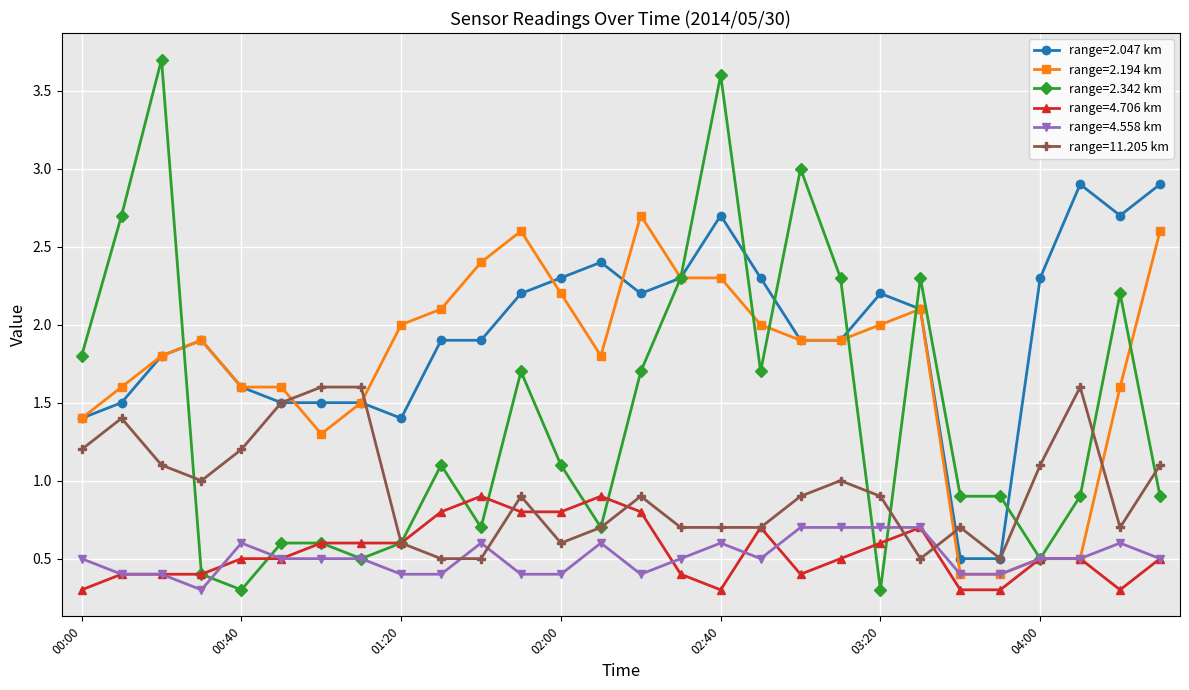

Which series has the widest spread of values?

range=2.342 km